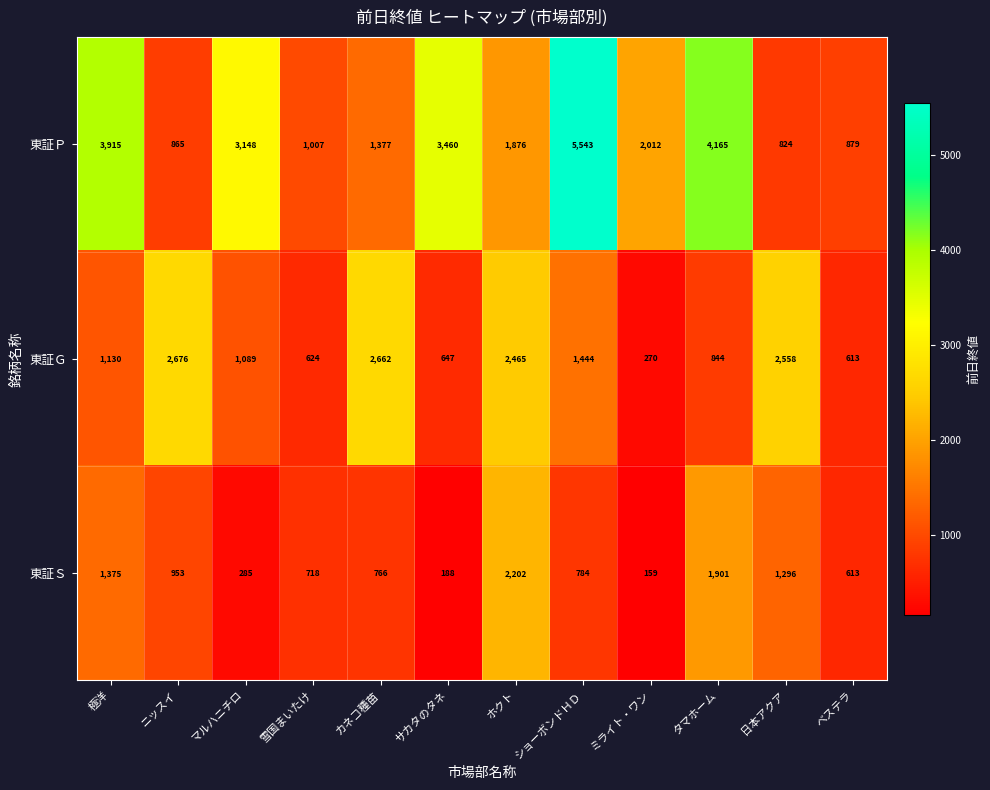

What is the difference between the second highest and minimum values in the 東証Ｓ series?

1742